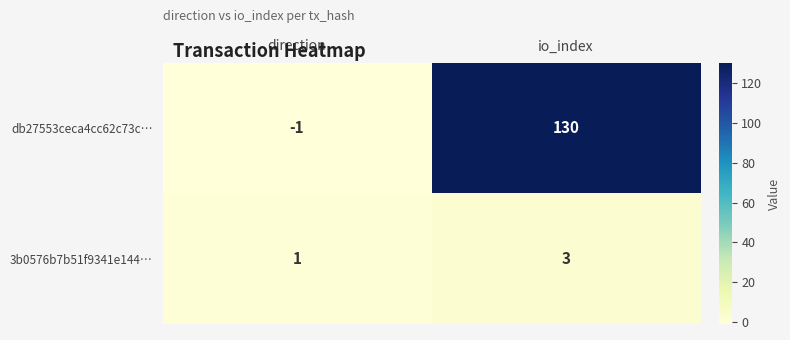

Which label corresponds to the smallest value in the chart?

direction